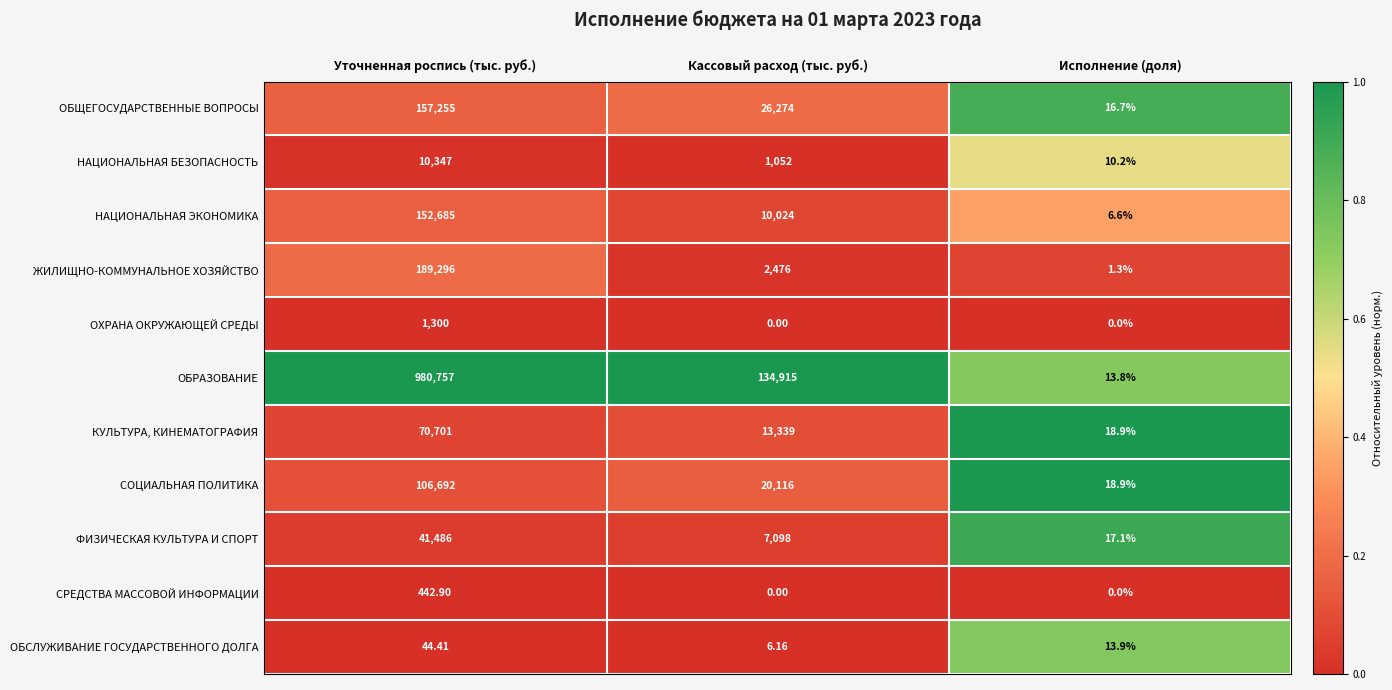

Which series has the largest total across all categories?

ОБРАЗОВАНИЕ